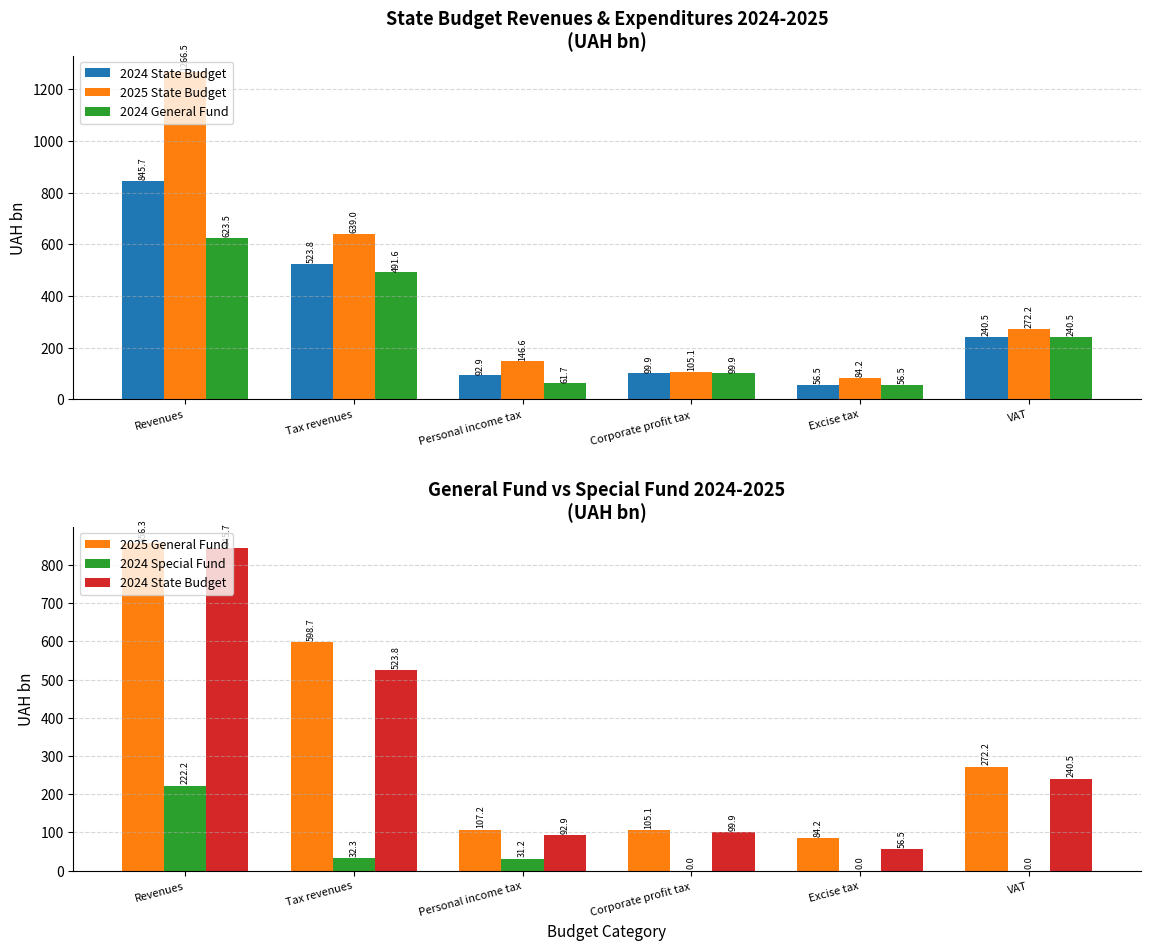

What is the sum of all 2024 State Budget values?

1859.5